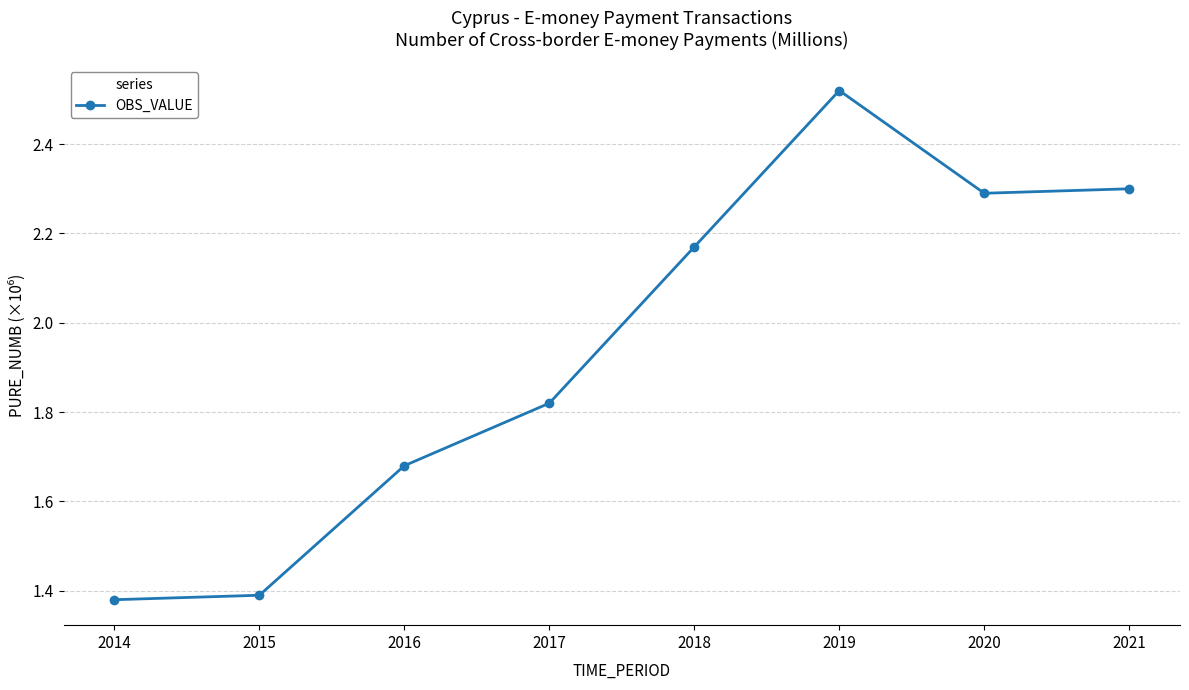

The chart shows a value of 3.5 at 2020. True or false?

False